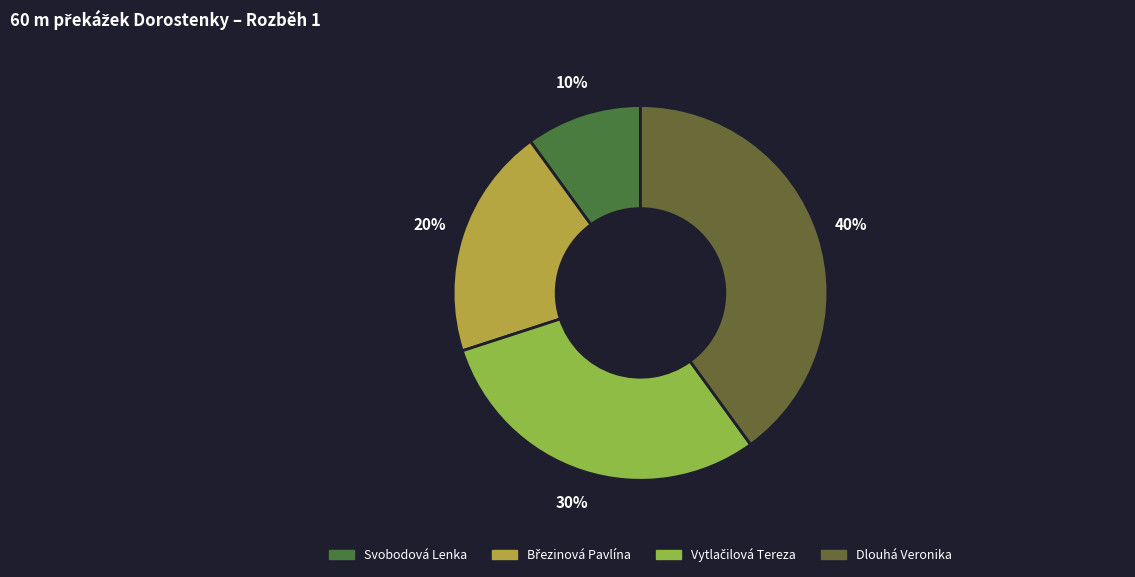

How many segments does this pie chart have?

4